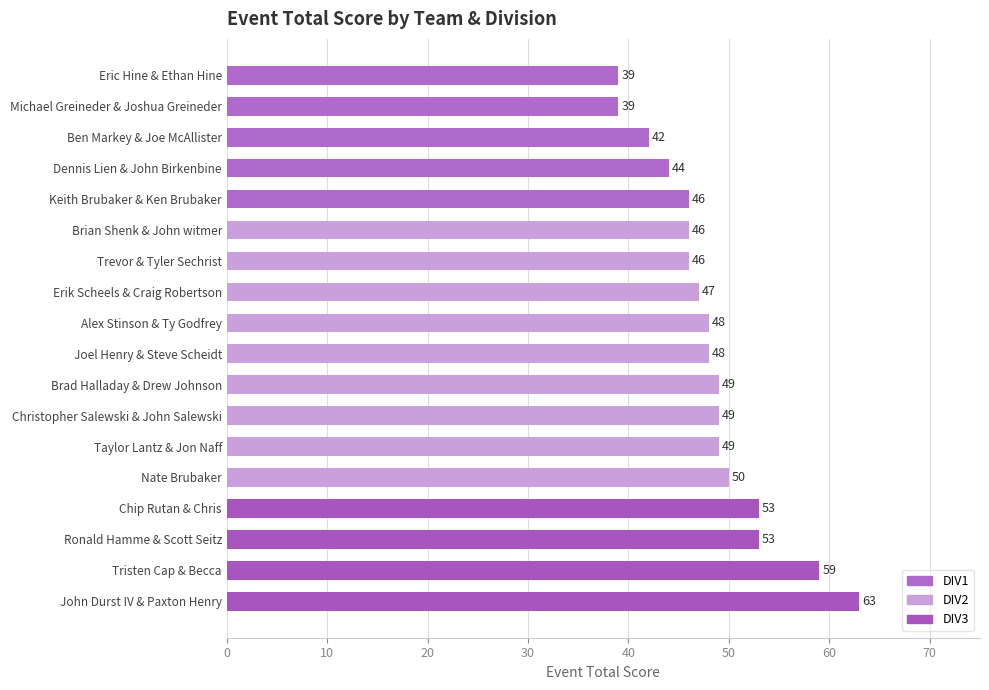

Is it true that the value at Brad Halladay & Drew Johnson is 49?

True